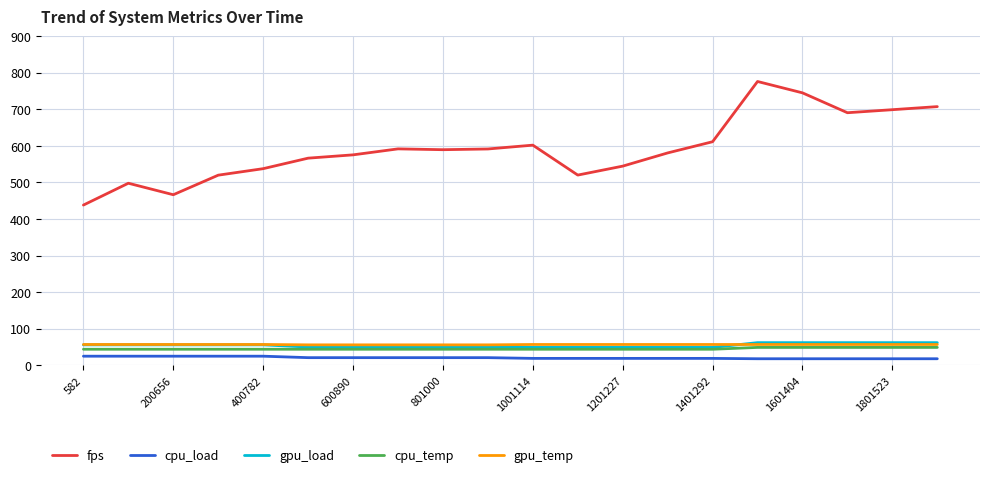

What is the difference between the maximum and minimum values in the gpu_load series?

13.0